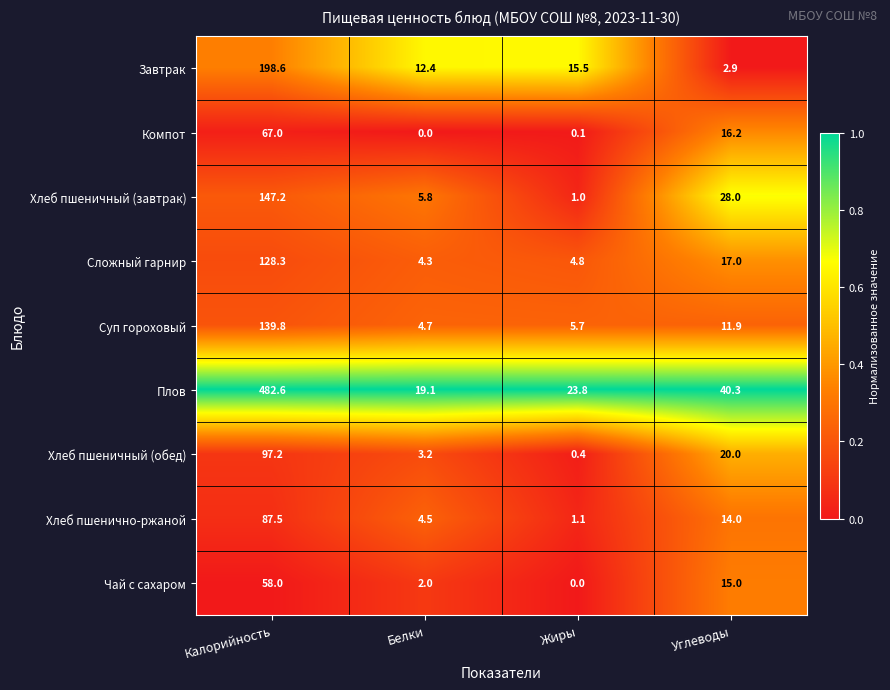

Where is Хлеб пшеничный (завтрак) nearest to the value 74?

Углеводы